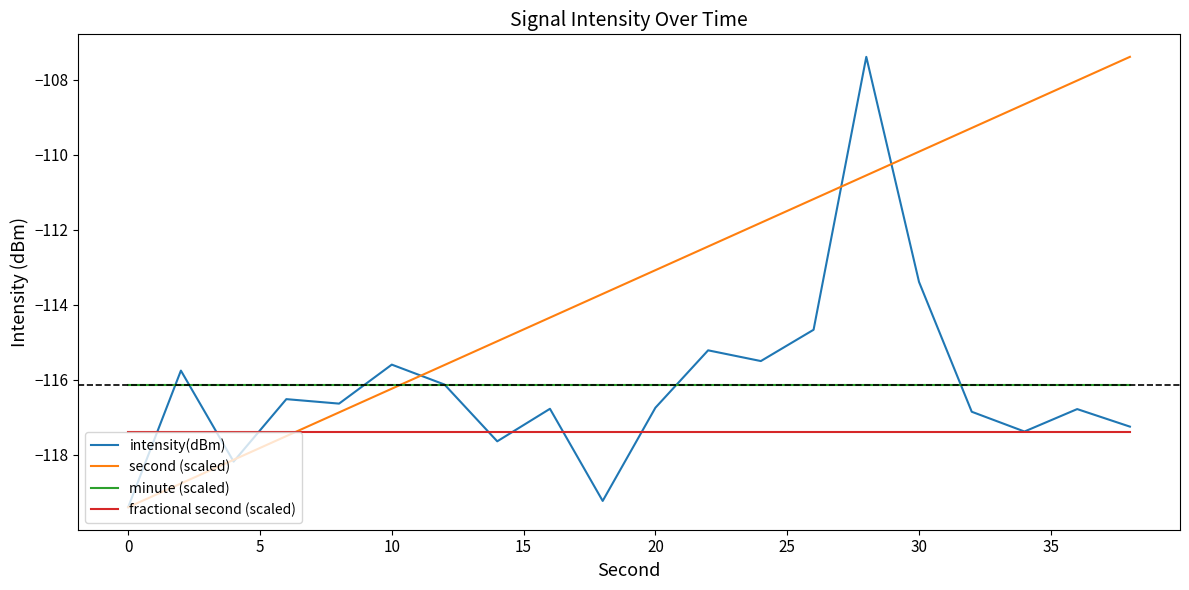

What is the smallest value displayed?

-119.4